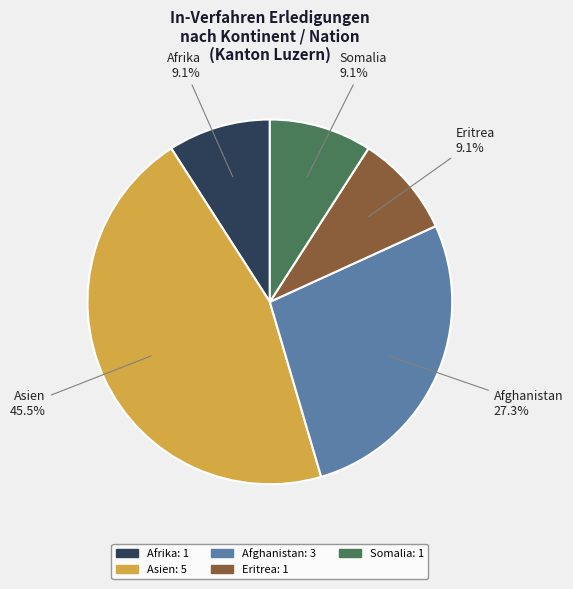

Is there a majority slice in this chart?

No